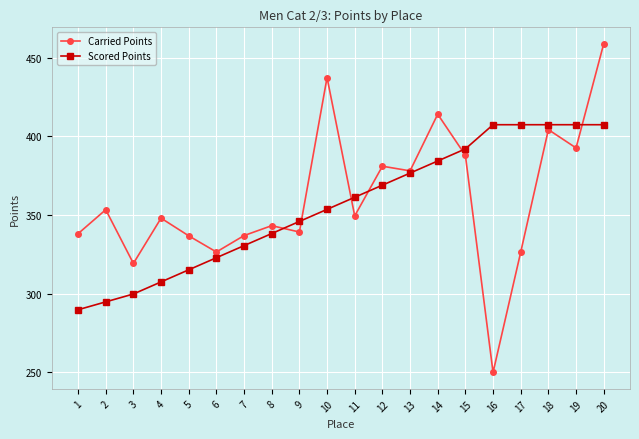

After their last crossing, which series has the higher values: Carried Points or Scored Points?

Carried Points